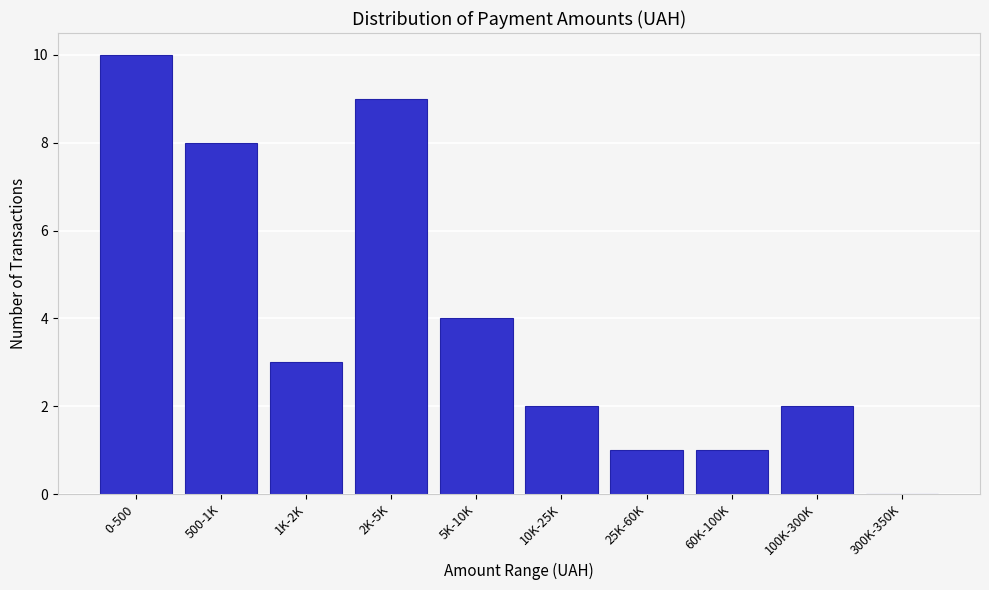

What is the maximum value shown in the chart?

10